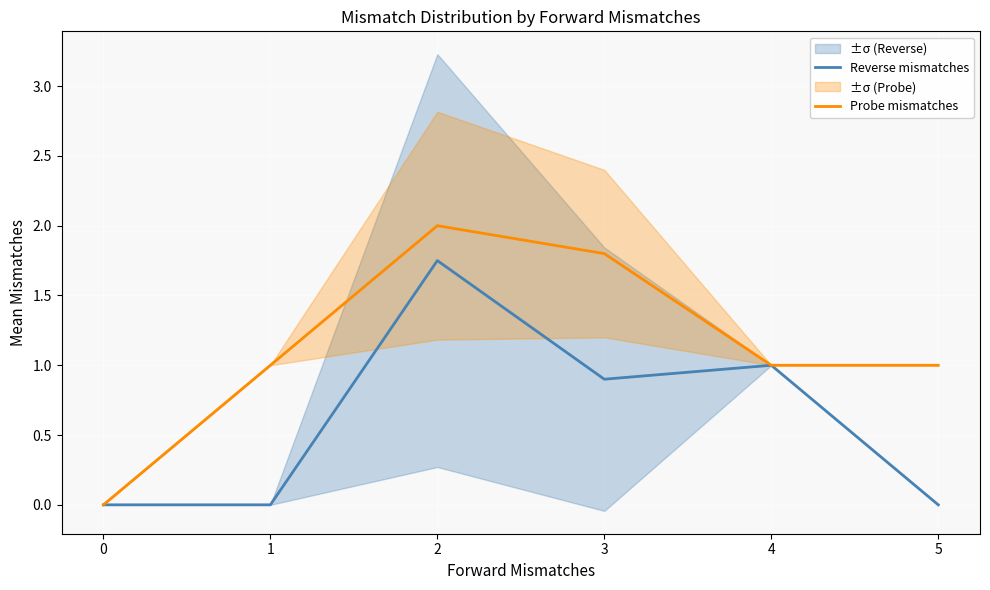

What is the difference between the Reverse mismatches values at 3 and 5?

0.9